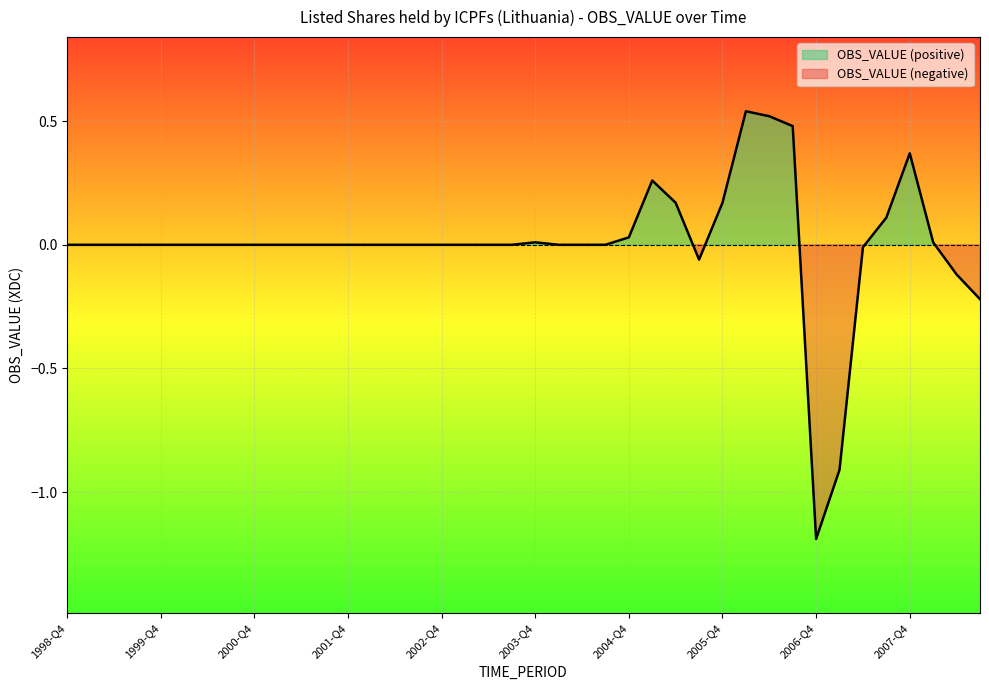

At which category does the data reach its first local peak?

2003-Q4